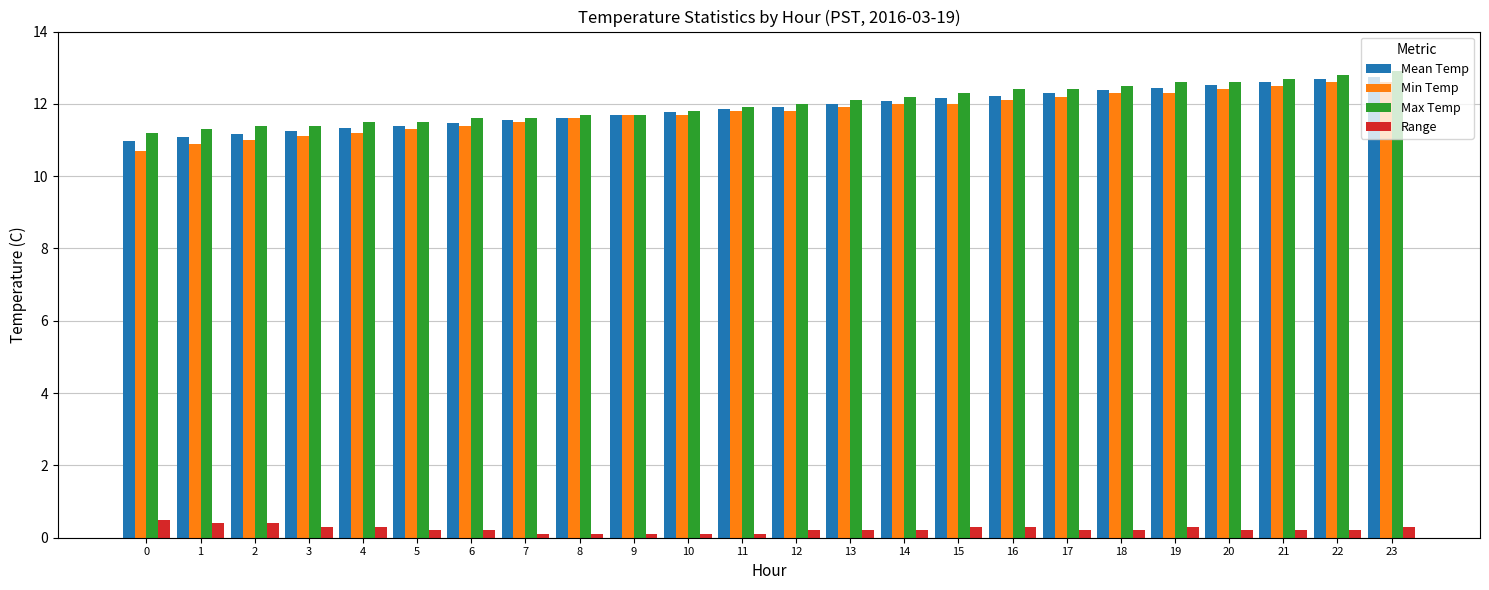

At which label does Mean Temp first exceed 11?

1